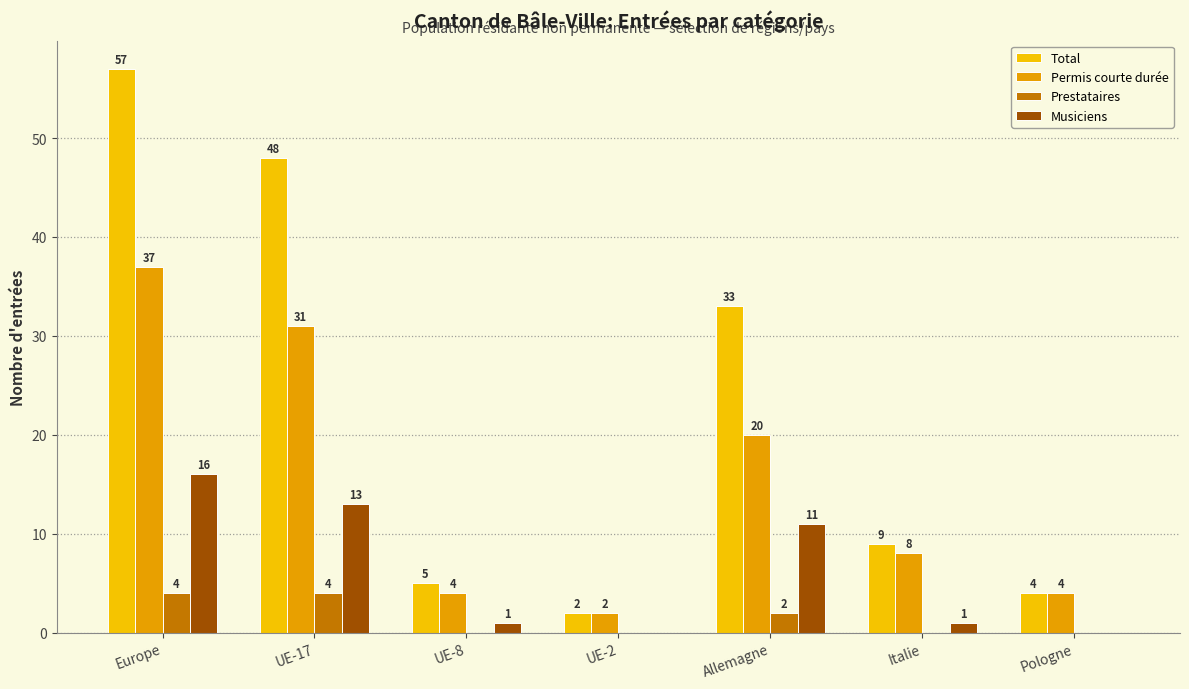

Is the value of Musiciens at Allemagne greater than the value of Total at Pologne?

Yes